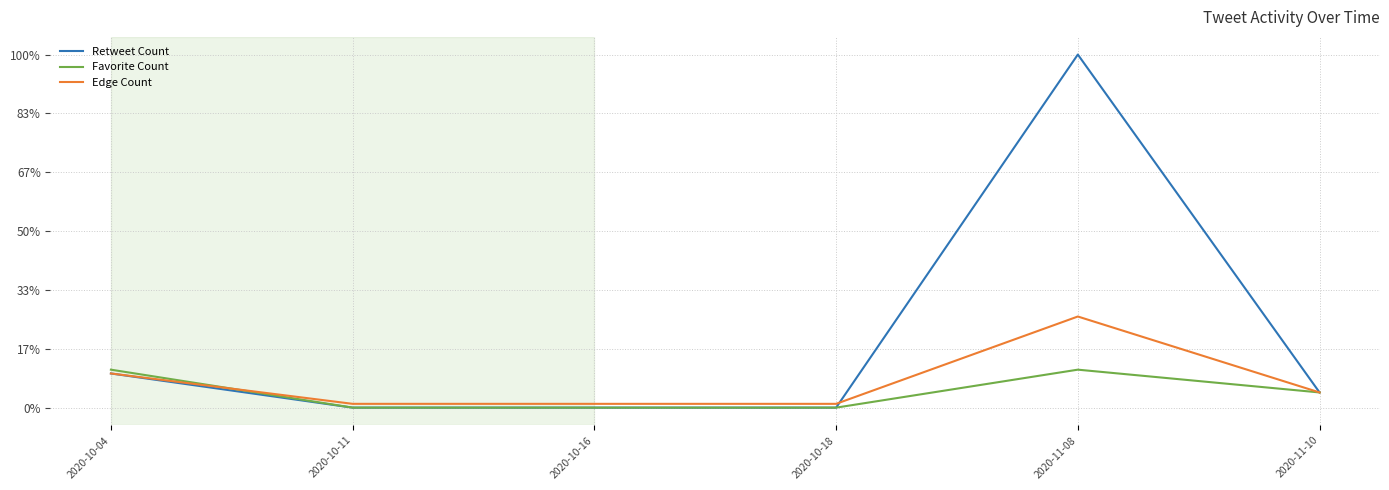

Which category has the lowest value in the Favorite Count series?

2020-10-11